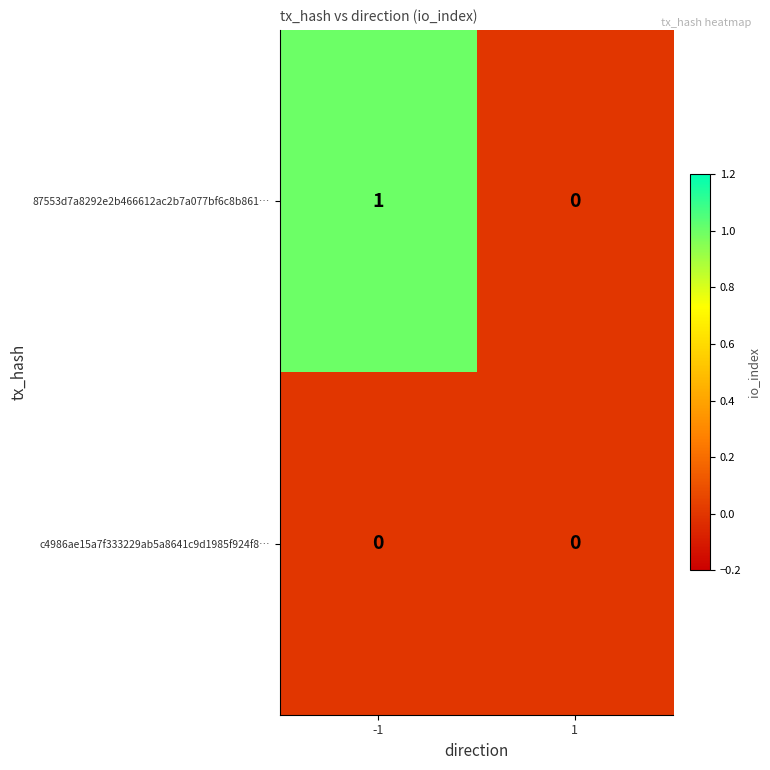

Which label corresponds to the largest value in the chart?

-1